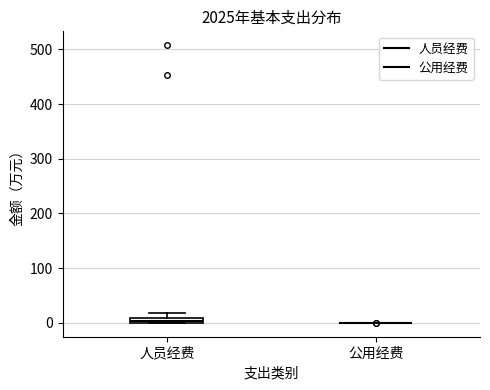

Where is the lower edge of the box for 人员经费 on the y-axis? The values are not printed on the chart, so give them approximately, as read against the axis.

0